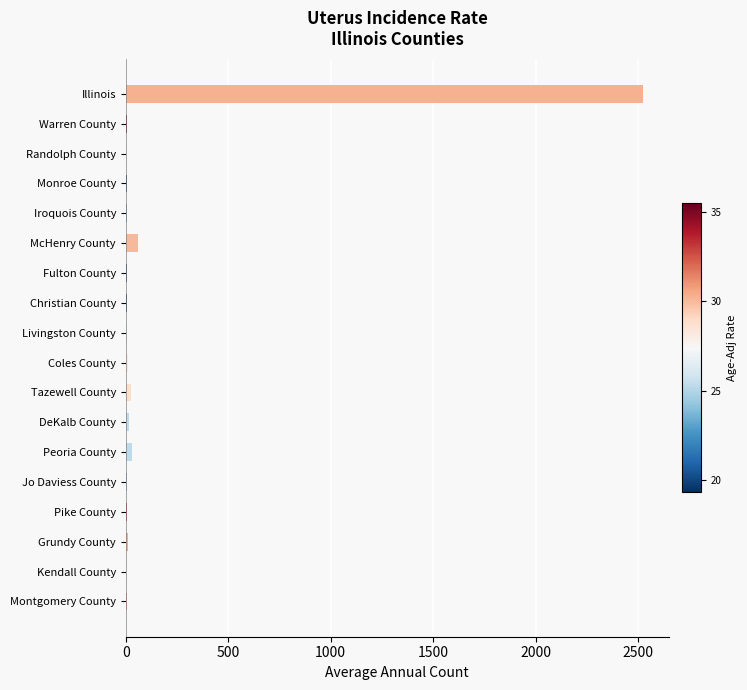

What is the maximum value shown in the chart?

2523